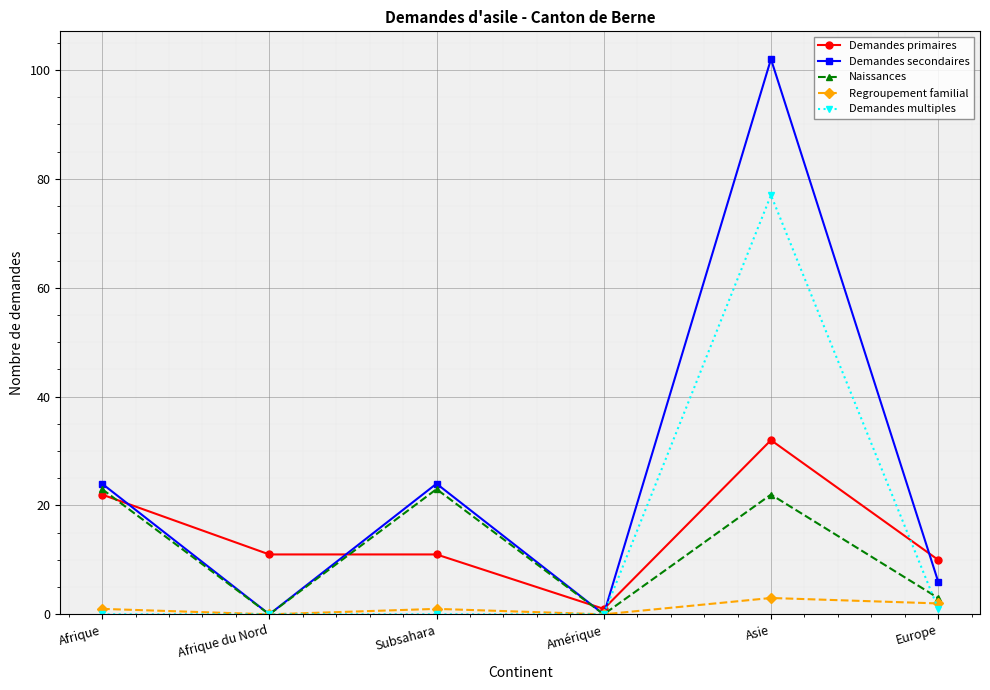

What is the value of the Demandes primaires point at the 4th from the left?

1